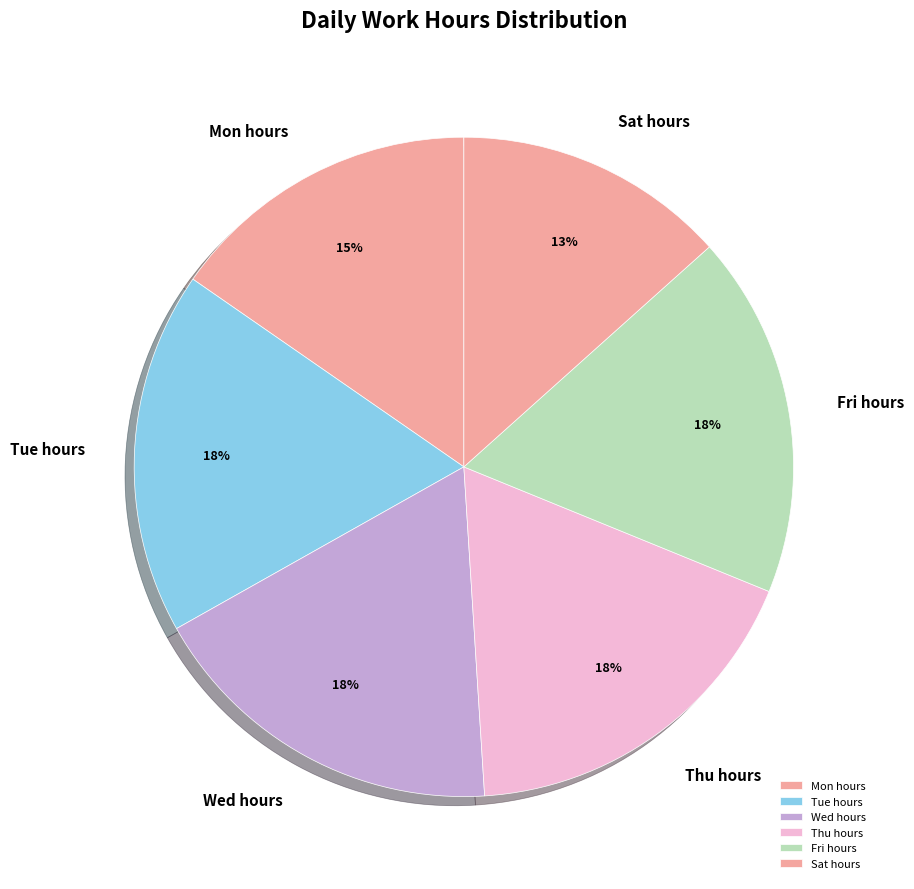

Is there a majority slice in this chart?

No